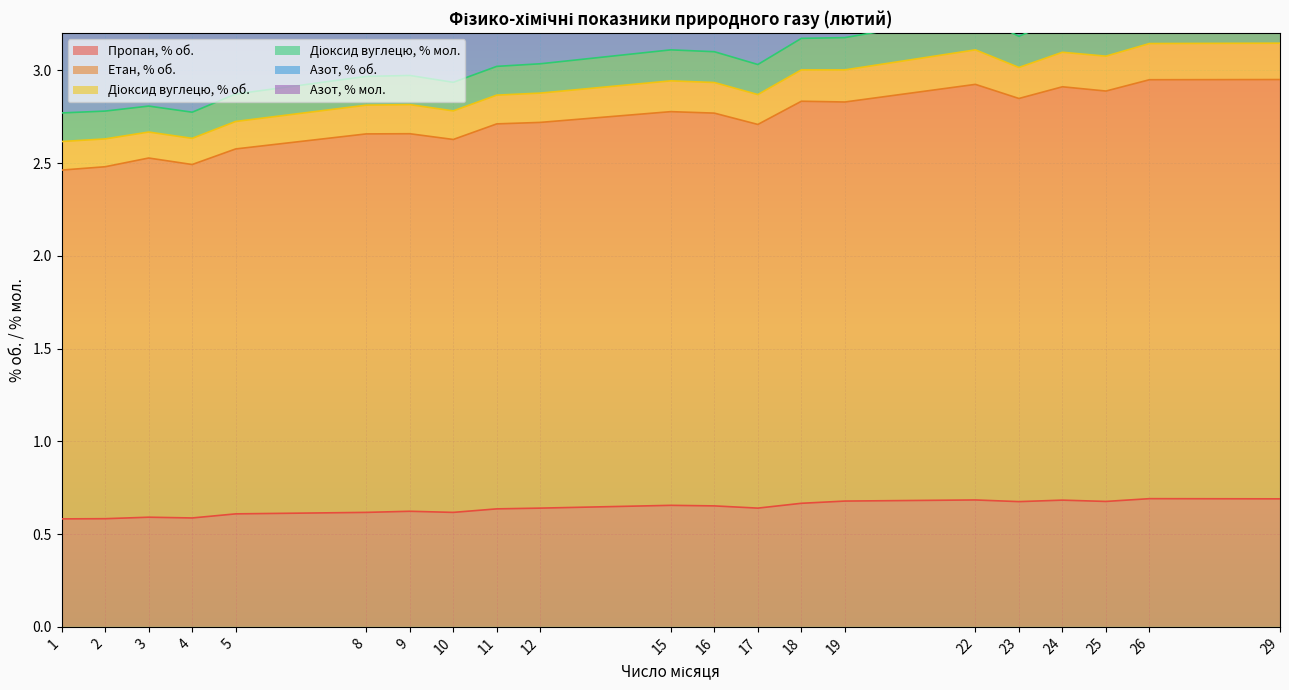

List the labels in order of Пропан, % об. value, smallest first.

1, 2, 4, 3, 5, 8, 10, 9, 11, 12, 17, 16, 15, 18, 23, 25, 19, 24, 22, 29, 26